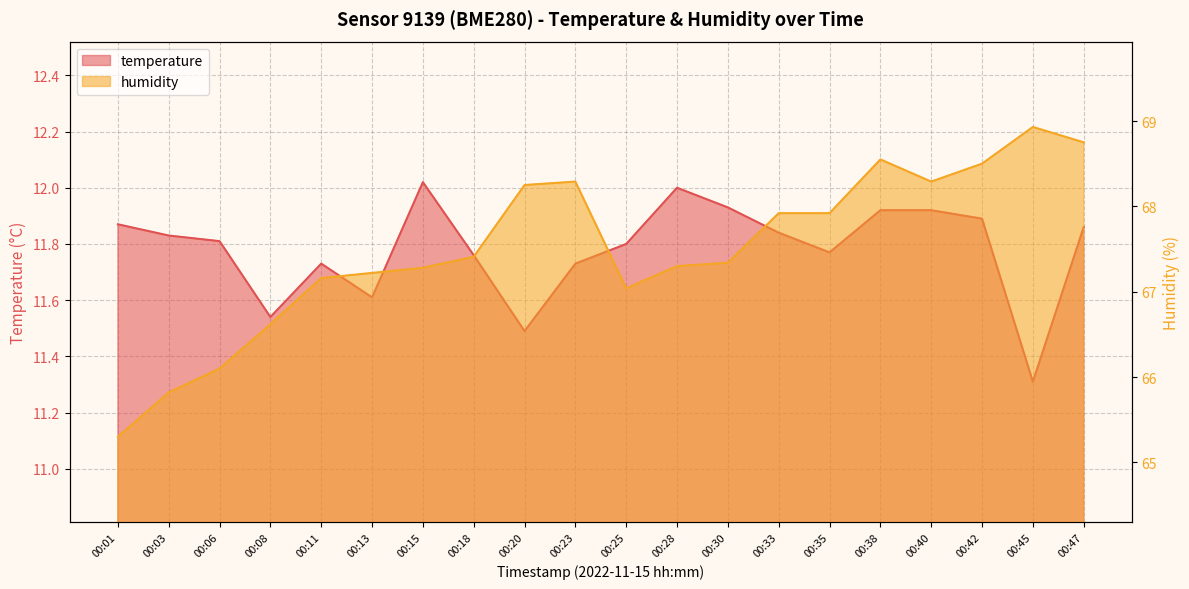

Is it true that temperature equals 2.5 at 00:20?

False